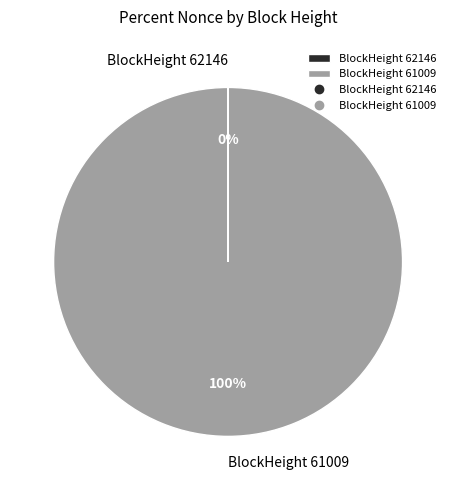

To the nearest percent, what is the average slice percentage?

50%